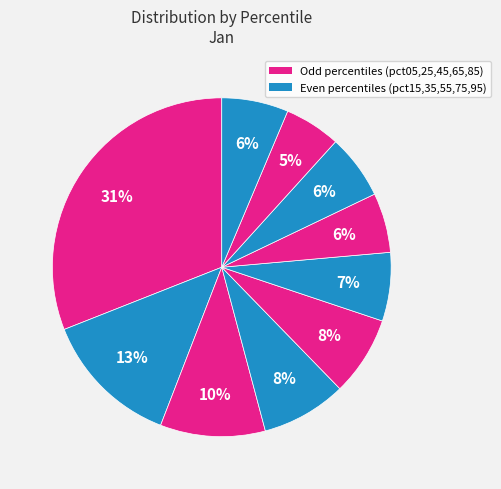

Is there any slice that represents more than half of the pie?

No